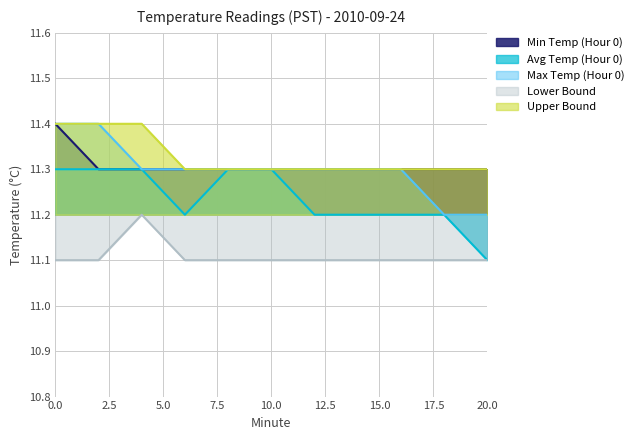

At how many categories does at least one series exceed 11?

11